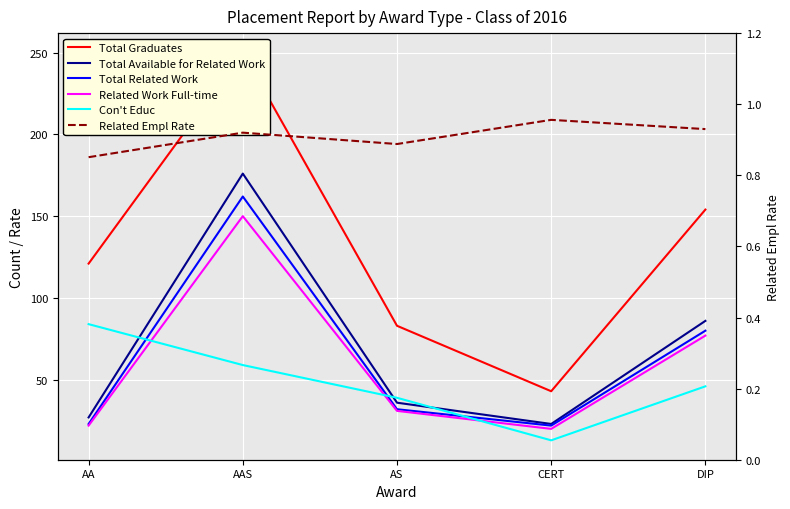

What is the sum of the Total Graduates values at DIP and AAS?

404.0